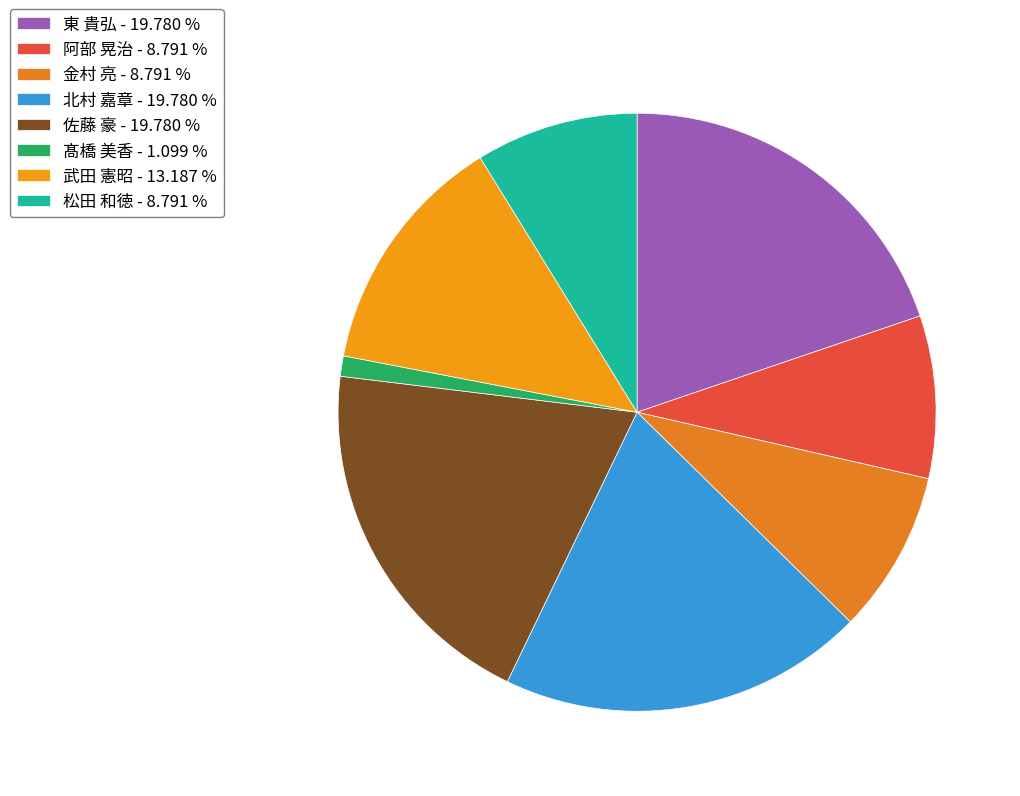

How many slices are in this pie chart?

8